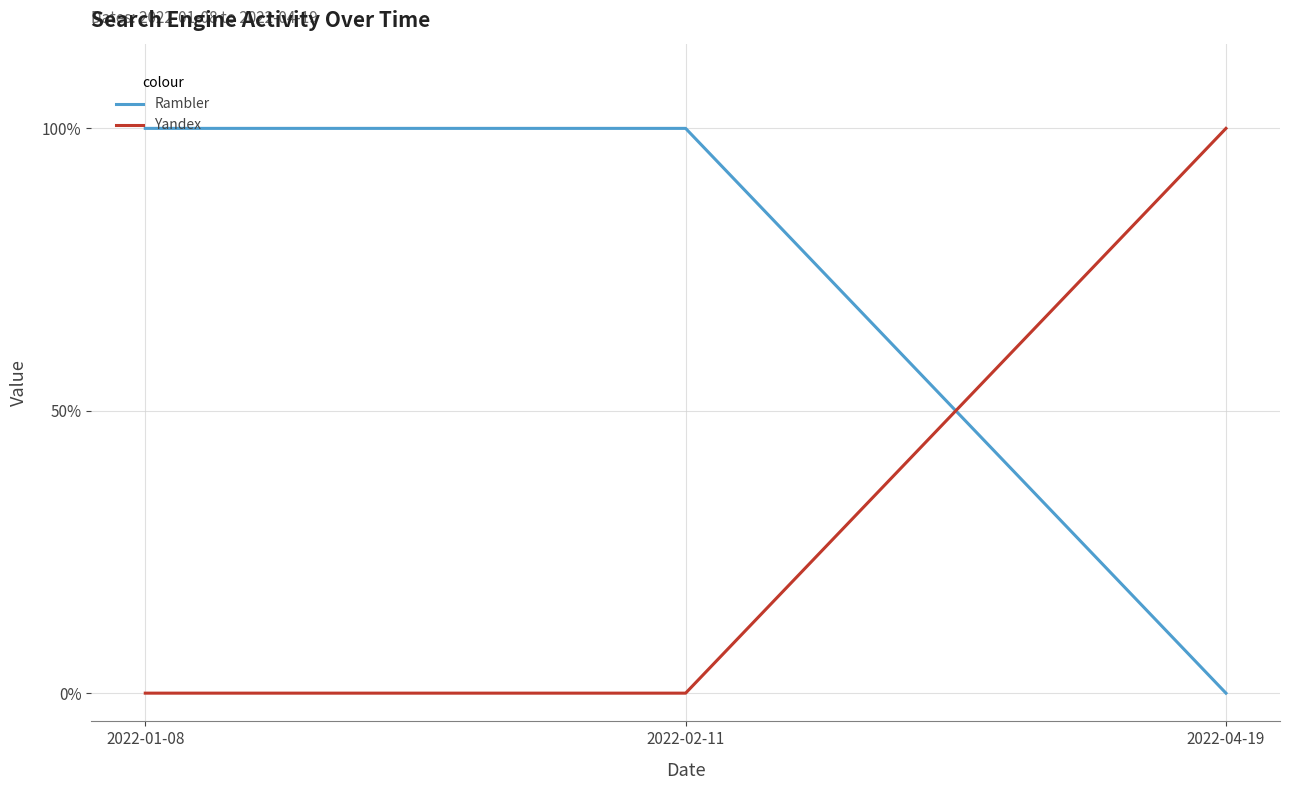

What are all the series names shown in the legend?

Rambler, Yandex